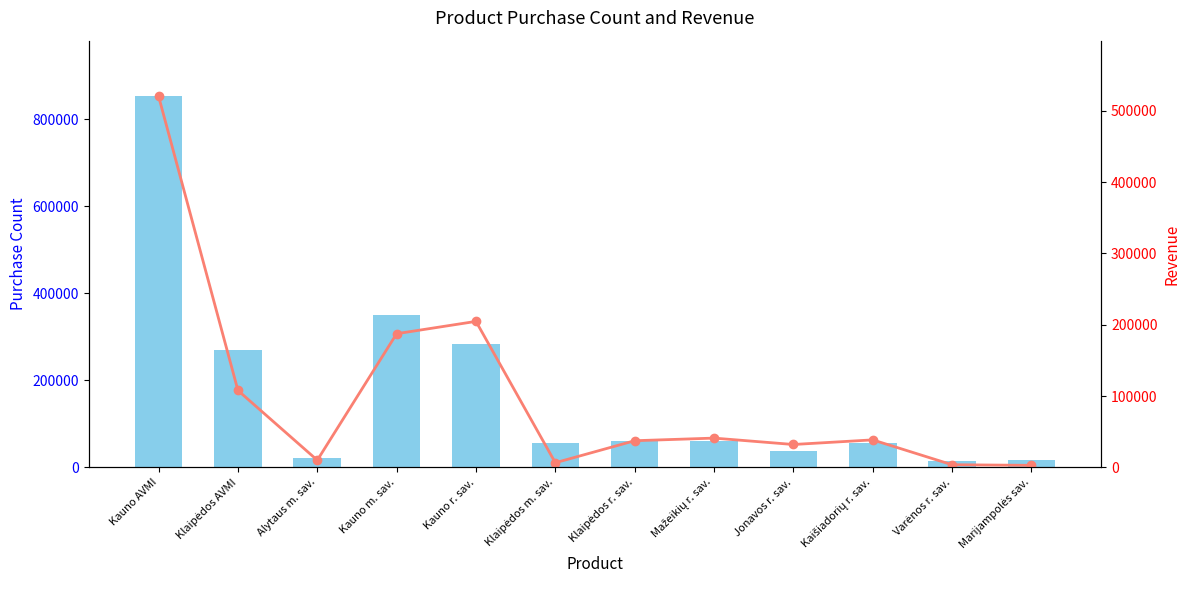

Reading left to right, what are all the values shown in this chart?

Pateiktų važtaraščių skaičius: Kauno AVMI=852411	Klaipėdos AVMI=268914	Alytaus m. sav.=21808	Kauno m. sav.=351113	Kauno r. sav.=282804	Klaipėdos m. sav.=56091	Klaipėdos r. sav.=61128	Mažeikių r. sav.=60163	Jonavos r. sav.=37954	Kaišiadorių r. sav.=57074	Varėnos r. sav.=13915	Marijampolės sav.=16829
Tinklinės paslaugos: Kauno AVMI=520366	Klaipėdos AVMI=107879	Alytaus m. sav.=10048	Kauno m. sav.=187455	Kauno r. sav.=204738	Klaipėdos m. sav.=6501	Klaipėdos r. sav.=37381	Mažeikių r. sav.=41053	Jonavos r. sav.=32088	Kaišiadorių r. sav.=38570	Varėnos r. sav.=3707	Marijampolės sav.=2848